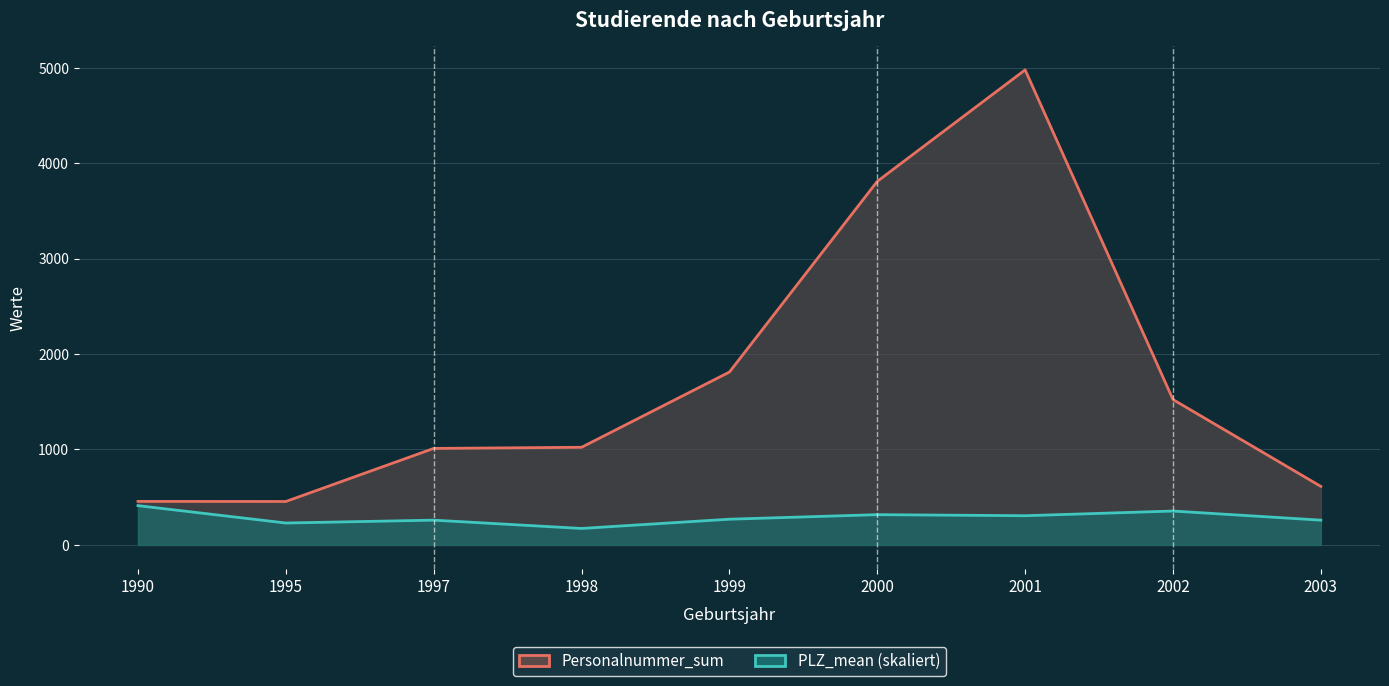

How many data points in Personalnummer_sum are less than 1023?

4